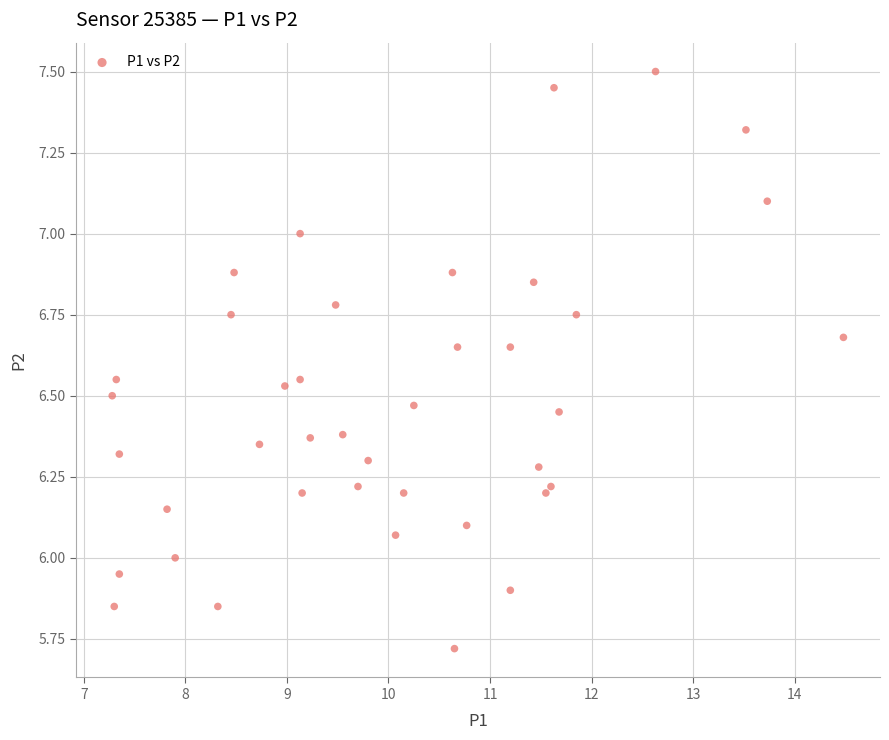

What is the range of X values (max minus min)?

7.2